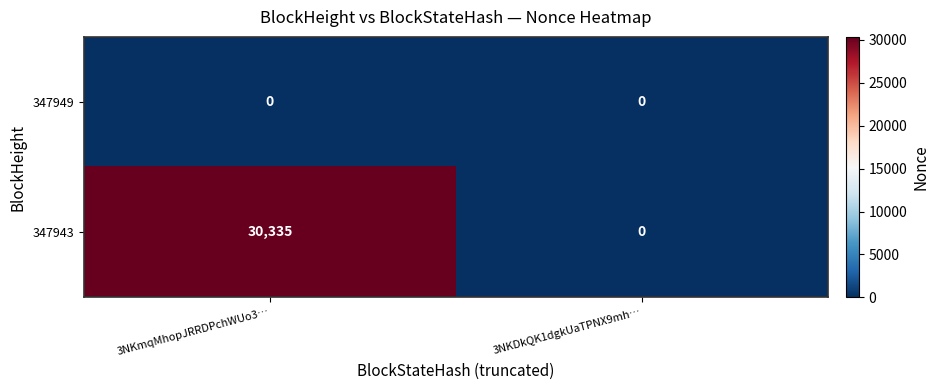

What is the average value of the 347943 series?

15168